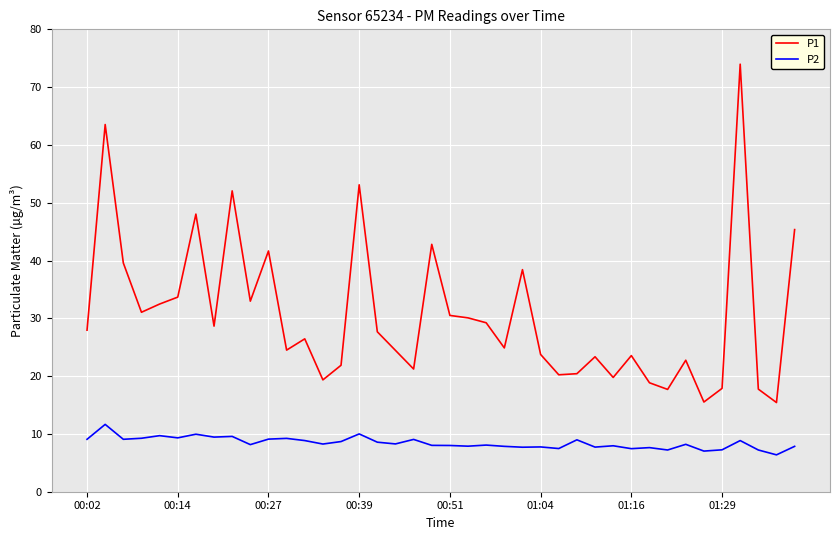

True or false: P2 has more than 1 interior local peaks.

True